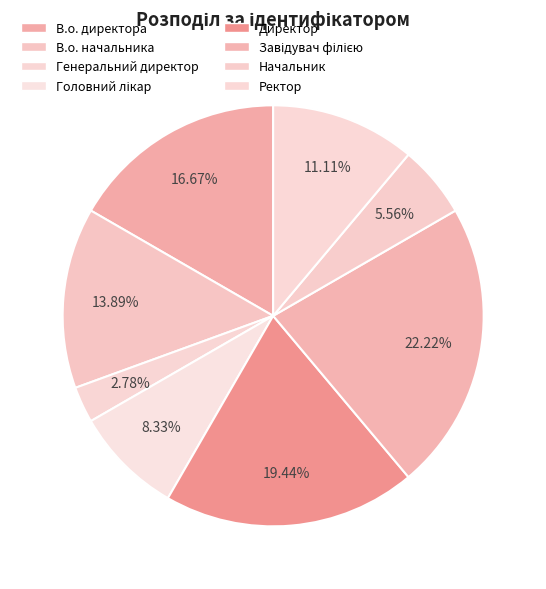

To the nearest percent, what is the combined percentage of Начальник and Ректор?

17%